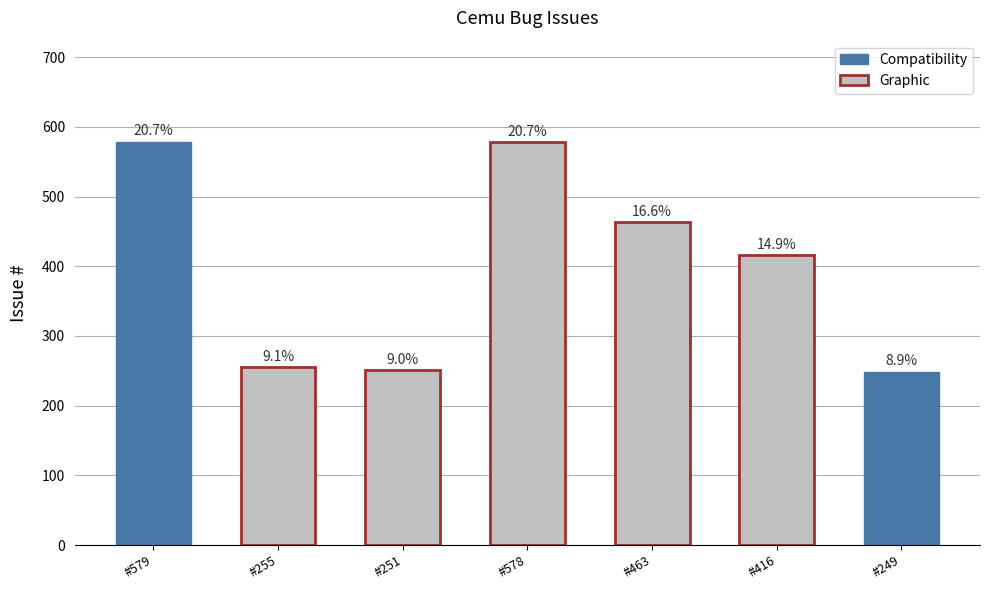

What value does the data have at #579, to the nearest 5?

580